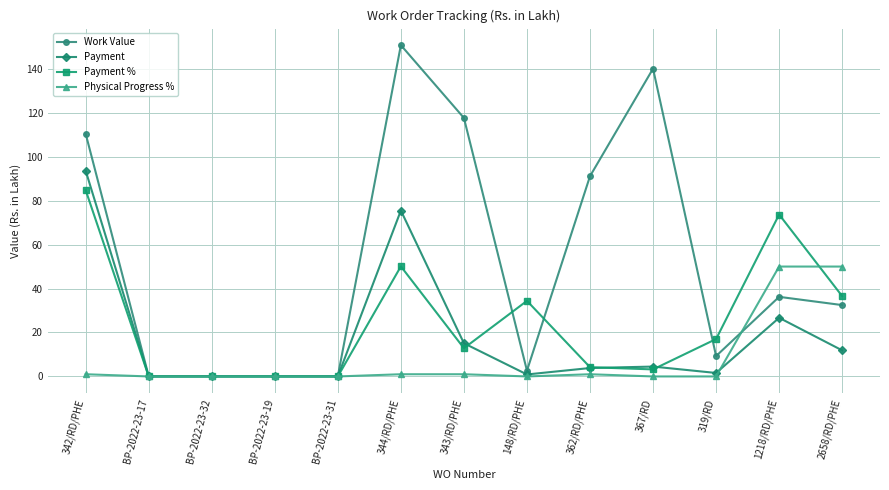

What is the sum of the Payment values at 367/RD and 343/RD/PHE?

19.6